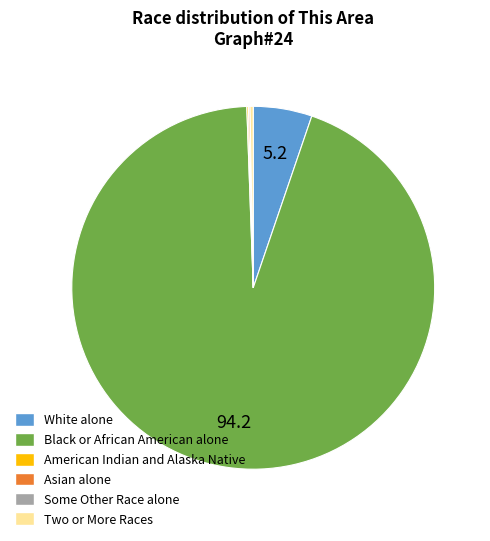

Which category has the biggest portion of the pie?

Black or African American alone